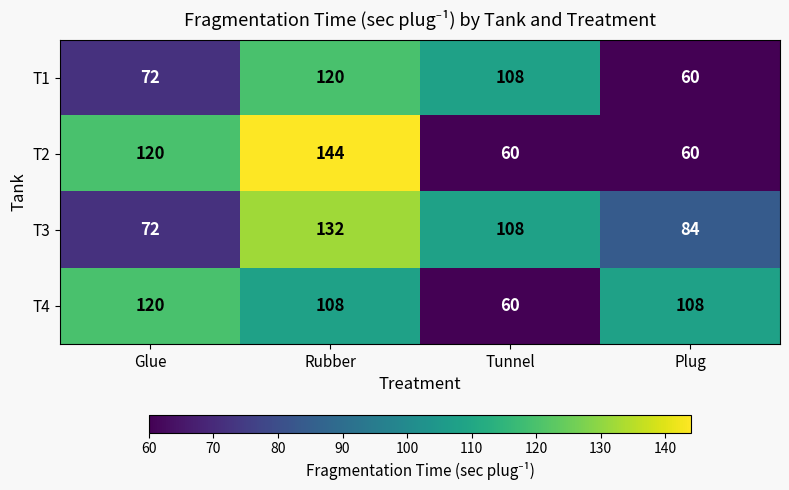

Reading left to right, list all the values displayed in this chart.

T1: Glue=72	Rubber=120	Tunnel=108	Plug=60
T2: Glue=120	Rubber=144	Tunnel=60	Plug=60
T3: Glue=72	Rubber=132	Tunnel=108	Plug=84
T4: Glue=120	Rubber=108	Tunnel=60	Plug=108